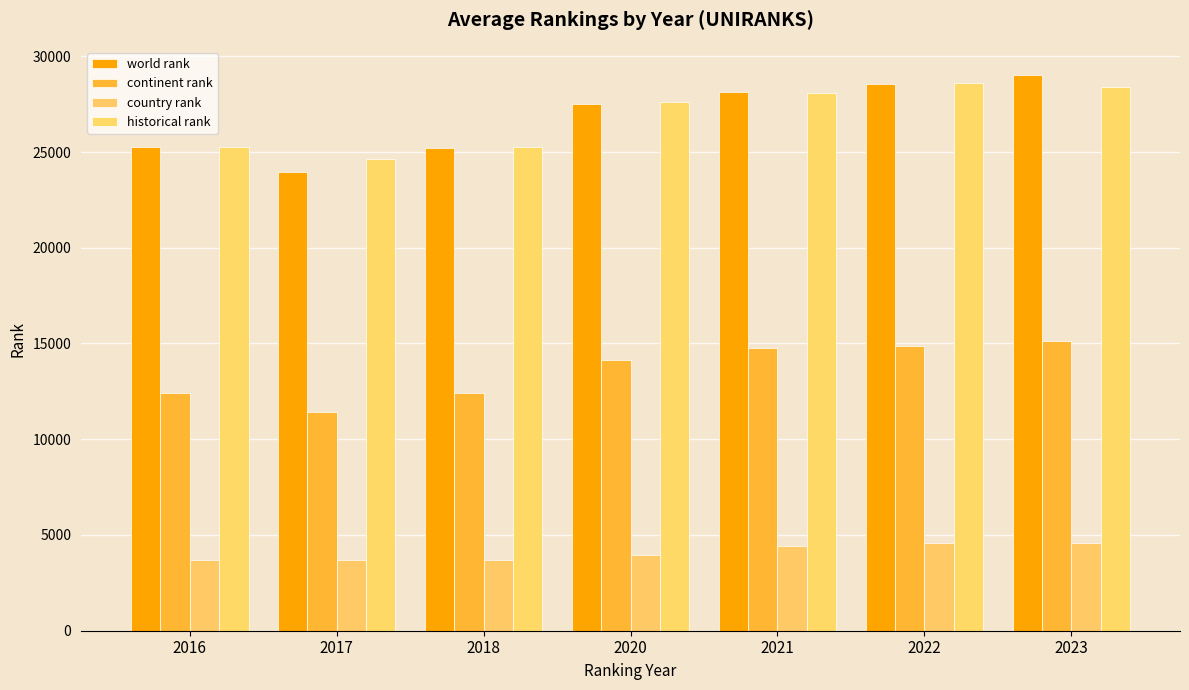

How many data points in historical rank are less than 27602?

3